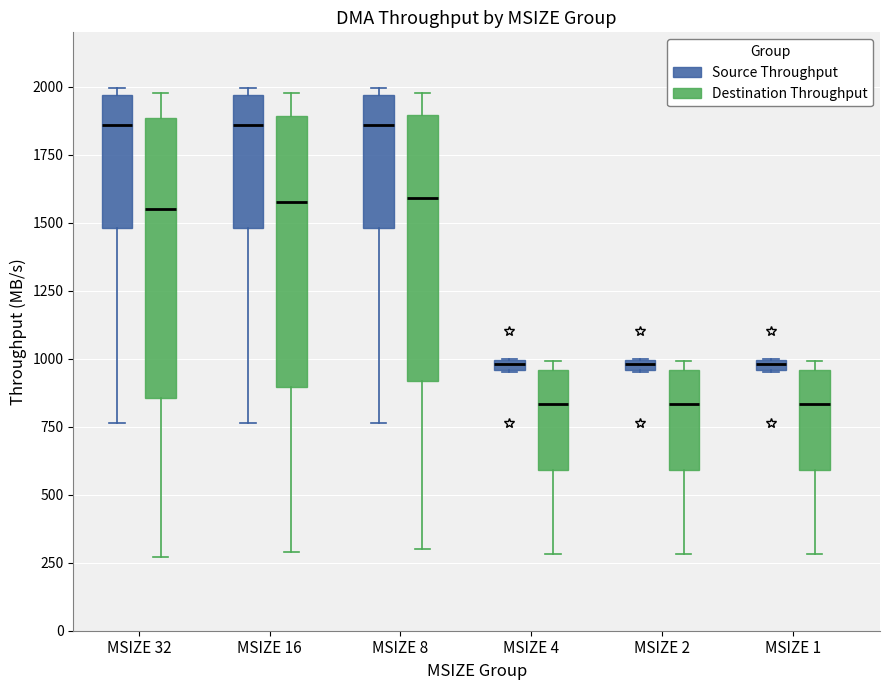

Where does the lower whisker of the box for MSIZE 16 (Source Throughput) end on the y-axis? The values are not printed on the chart, so give them approximately, as read against the axis.

750